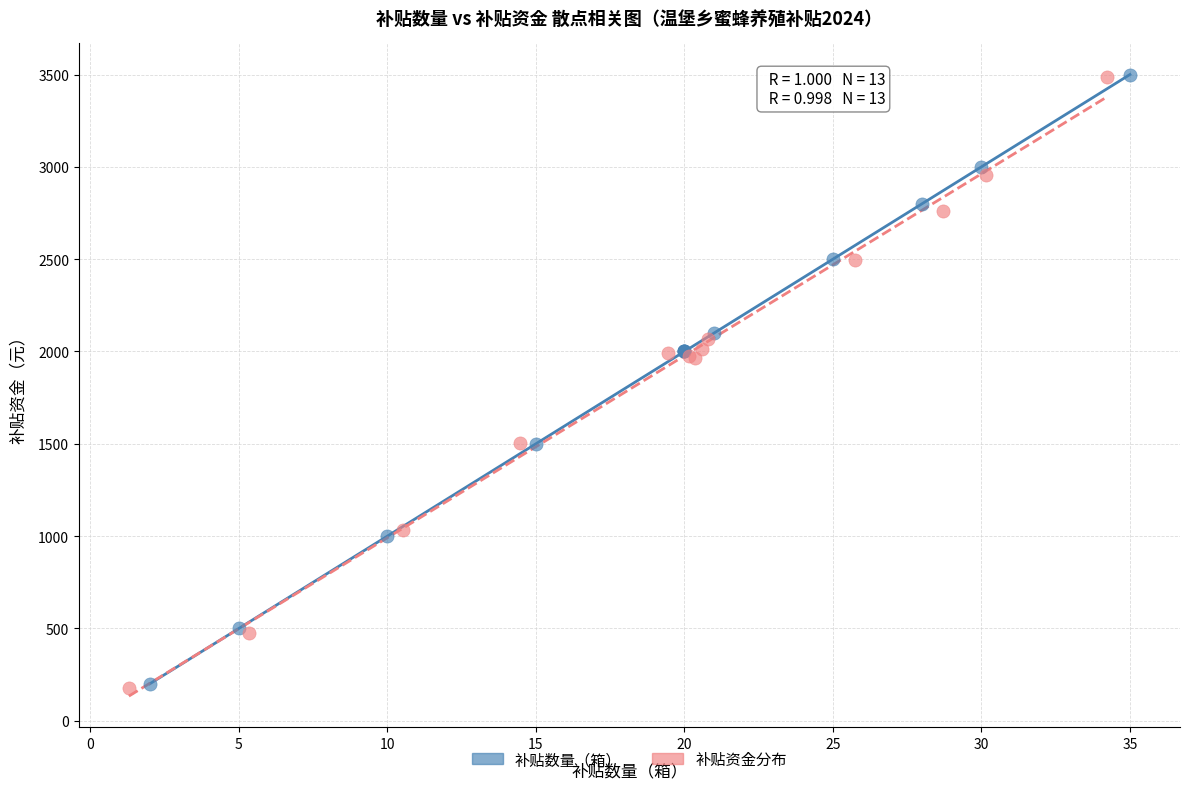

Which series has the largest Y range (max minus min)?

补贴资金分布